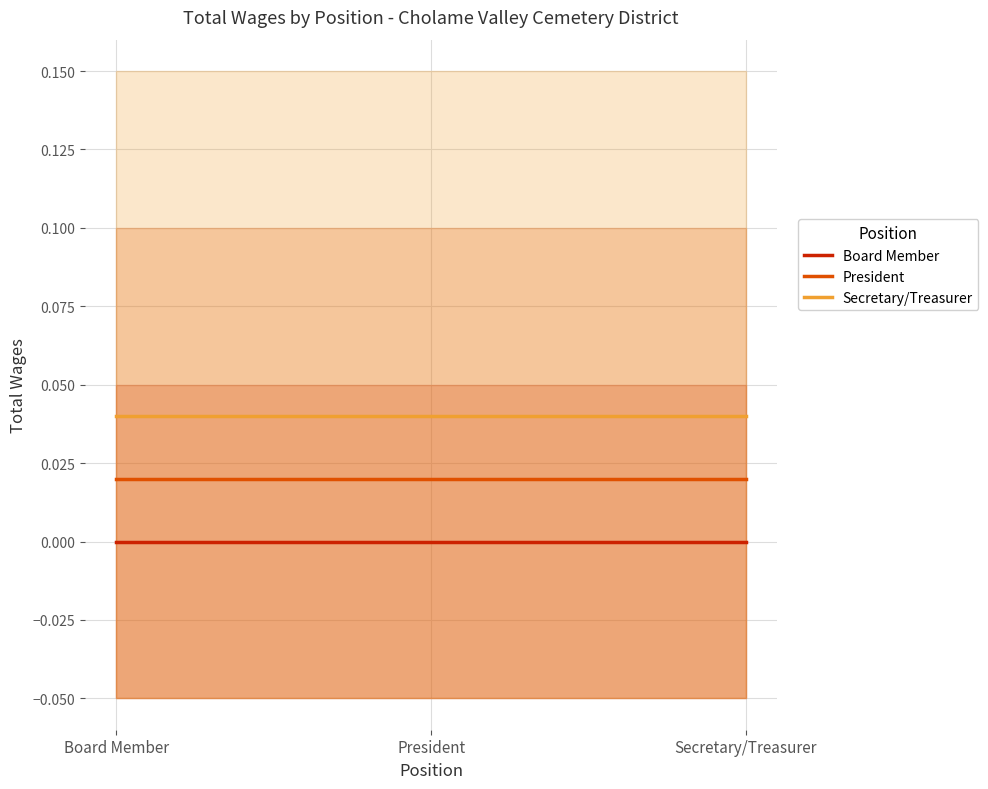

Between Board Member and President, which series saw the biggest shift?

Board Member